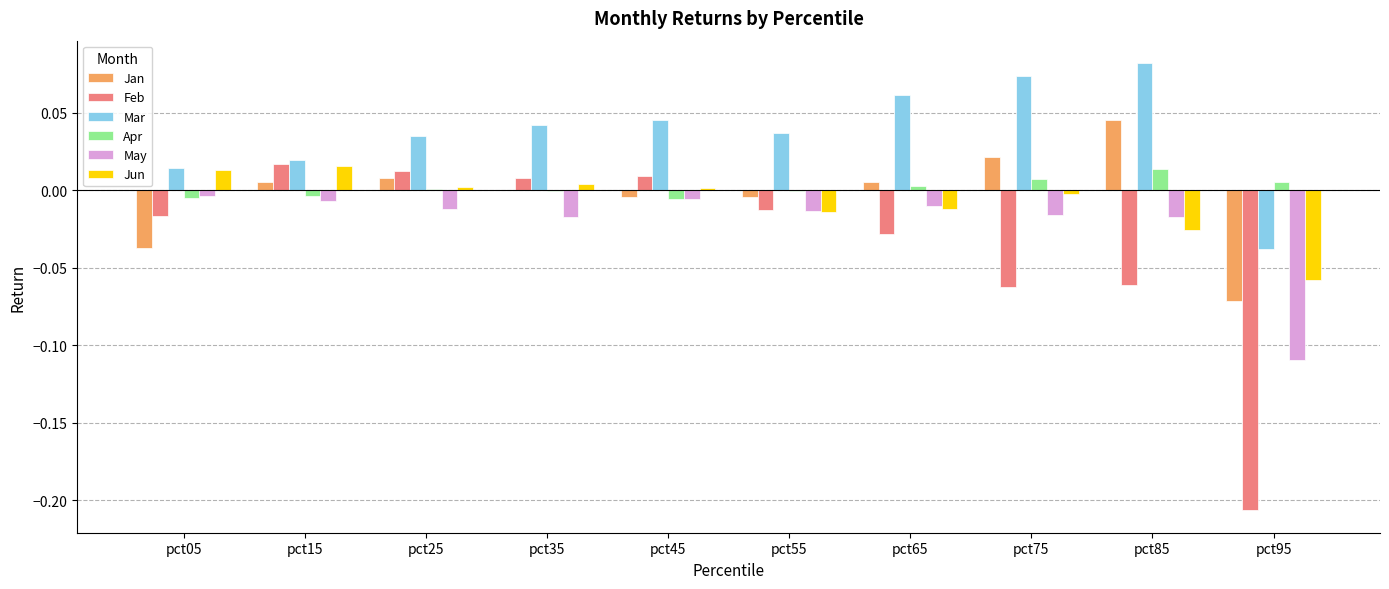

Which series changed the most between pct55 and pct75?

Feb